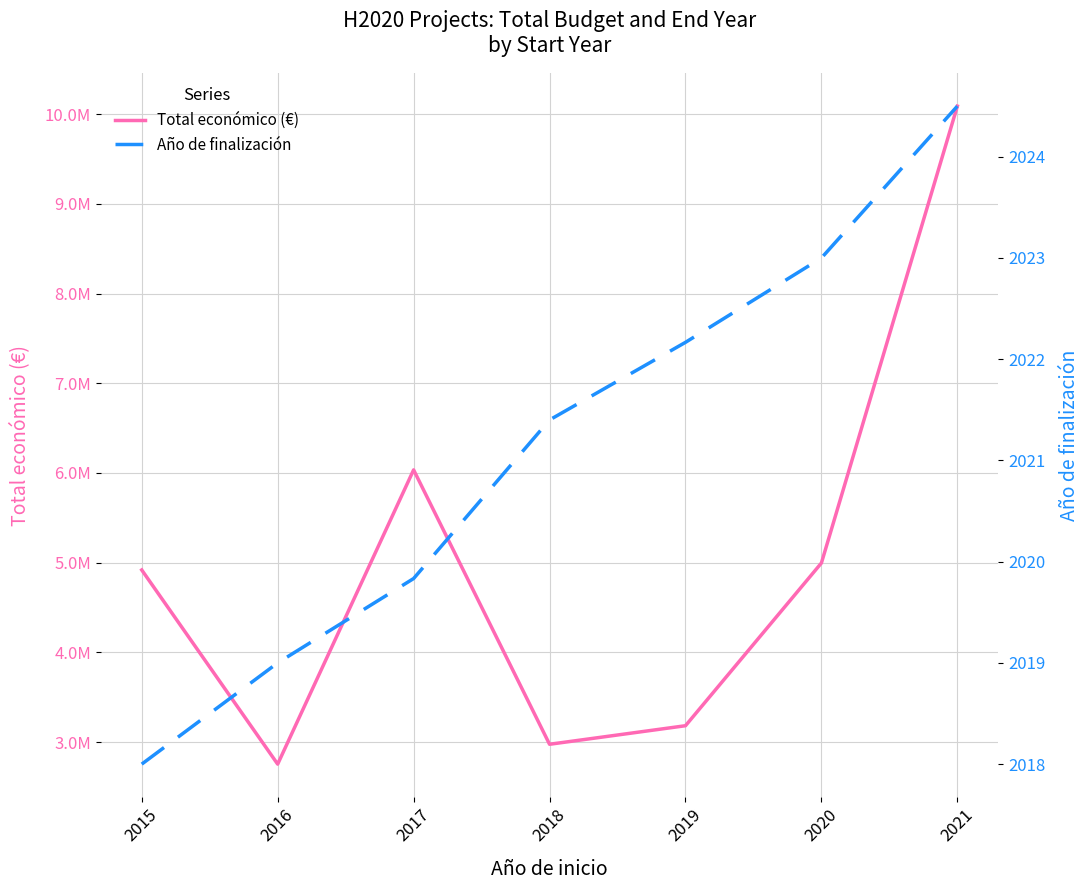

What is the value of the Año de finalización point at the 5th from the left?

2022.2